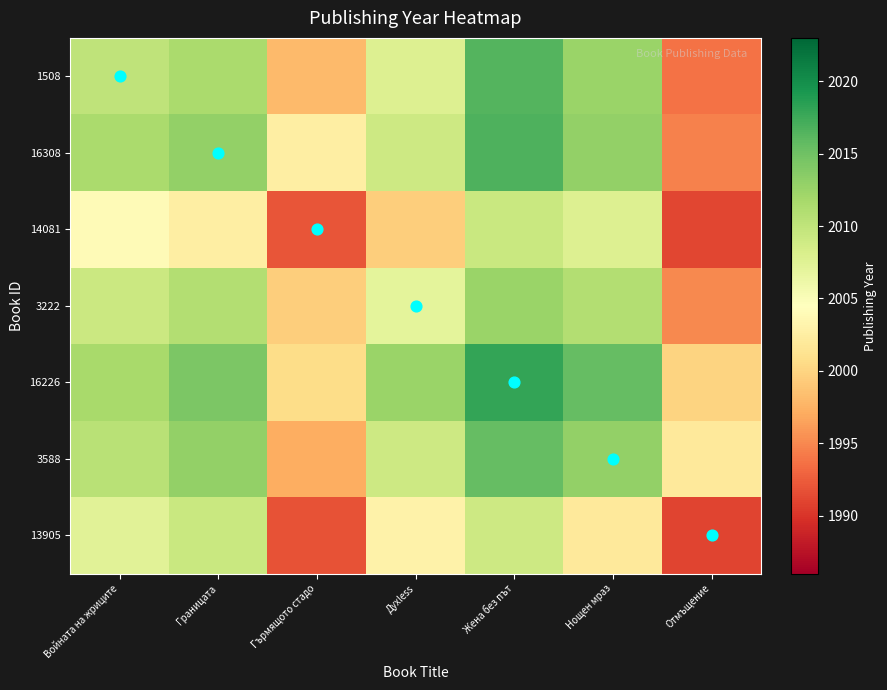

Reading left to right, what are all the values shown in this chart?

1508: Войната на жриците=2010.0	Границата=2011.5	Гърмящото стадо=1998.0	Духless=2007.8	Жена без път=2016.4	Нощен мраз=2012.5	Отмъщение=1993.7
16308: Войната на жриците=2011.5	Границата=2013.0	Гърмящото стадо=2002.5	Духless=2009.0	Жена без път=2016.8	Нощен мраз=2013.0	Отмъщение=1994.7
14081: Войната на жриците=2004.0	Границата=2002.5	Гърмящото стадо=1992.0	Духless=1999.5	Жена без път=2009.3	Нощен мраз=2007.8	Отмъщение=1991.2
3222: Войната на жриците=2009.2	Границата=2011.0	Гърмящото стадо=1999.5	Духless=2007.0	Жена без път=2012.5	Нощен мраз=2011.0	Отмъщение=1995.0
16226: Войната на жриците=2011.6	Границата=2014.2	Гърмящото стадо=2000.7	Духless=2012.5	Жена без път=2018.0	Нощен мраз=2015.5	Отмъщение=2000.0
3588: Войната на жриците=2010.5	Границата=2013.0	Гърмящото стадо=1997.2	Духless=2009.0	Жена без път=2015.5	Нощен мраз=2013.0	Отмъщение=2002.0
13905: Войната на жриците=2007.3	Границата=2009.3	Гърмящото стадо=1991.8	Духless=2003.0	Жена без път=2009.0	Нощен мраз=2002.0	Отмъщение=1991.0